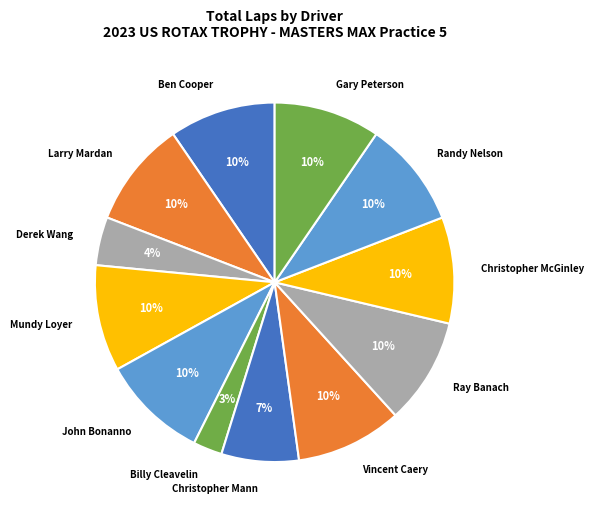

The Vincent Caery slice represents 10% of the pie. True or false?

True